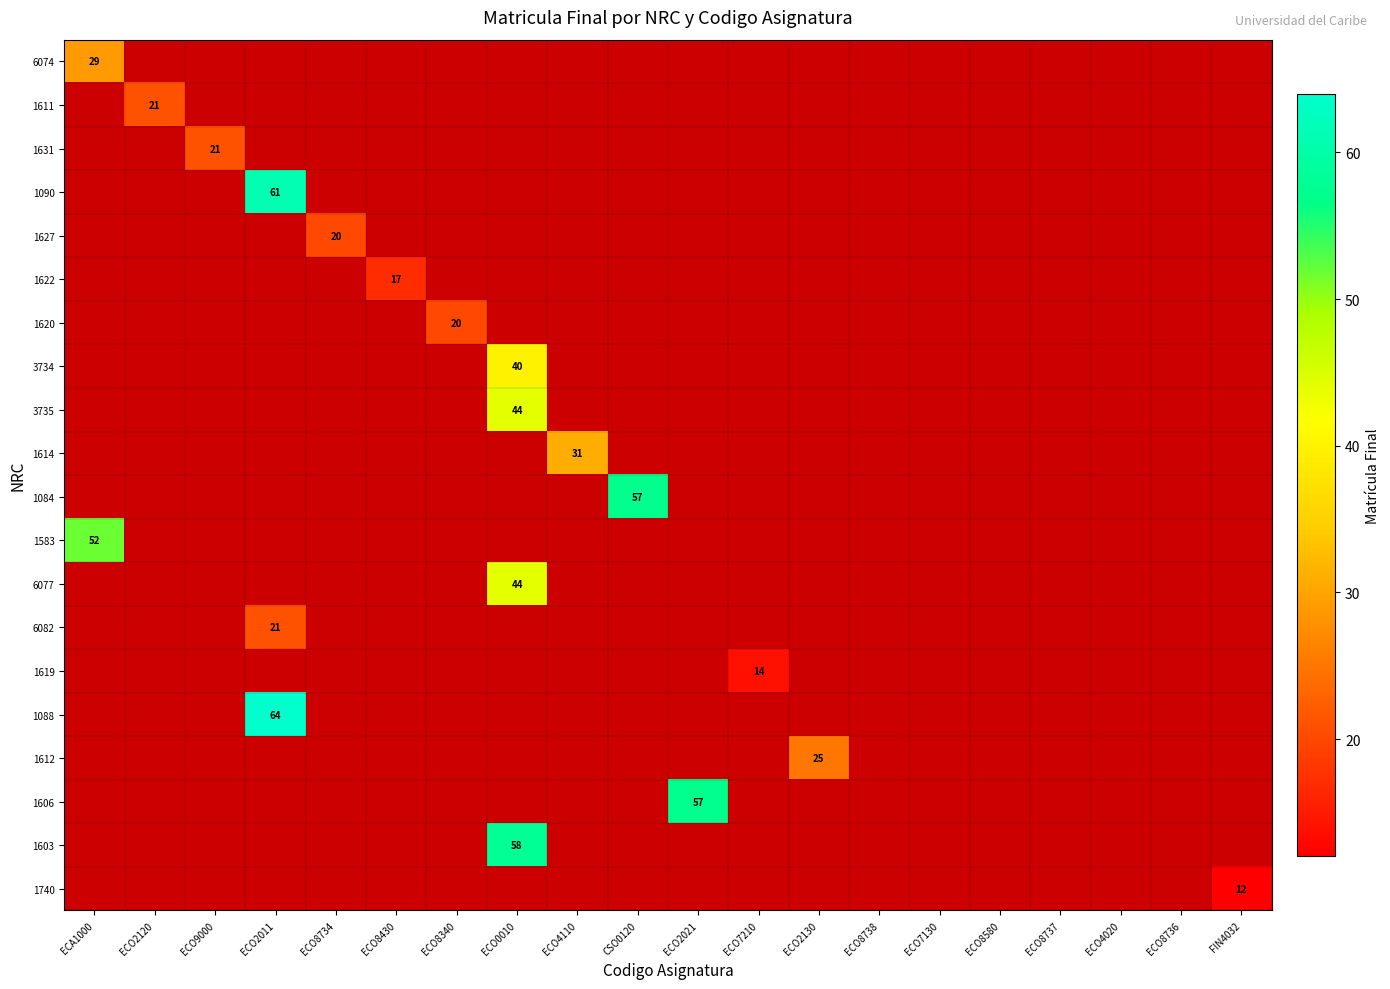

True or false: 1583 has a value of 52 at ECA1000.

True